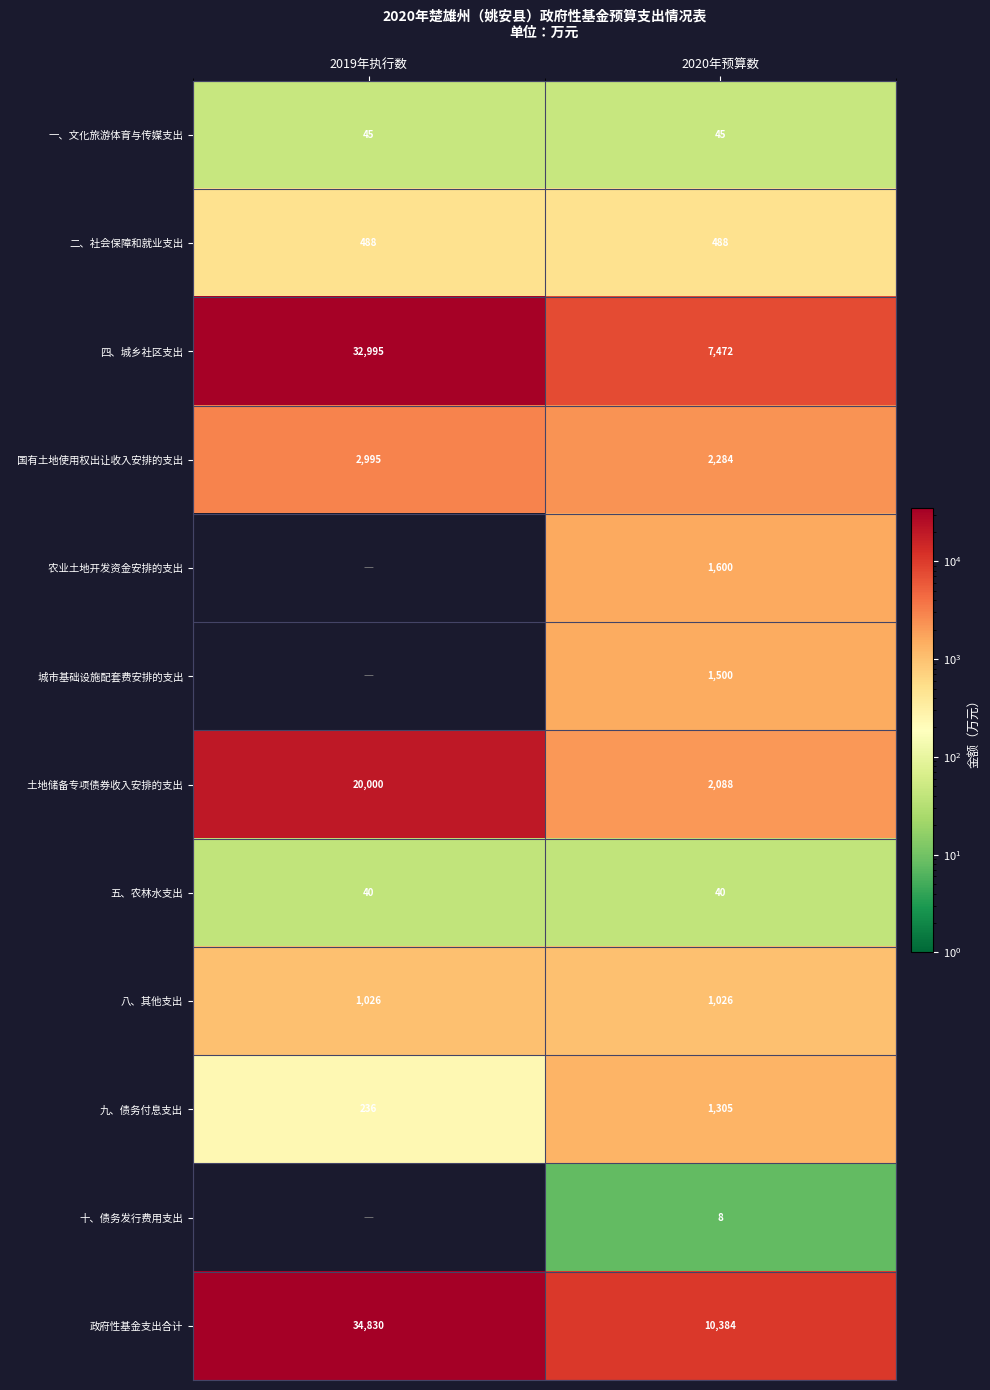

Which label corresponds to the smallest value in the chart?

2020年预算数